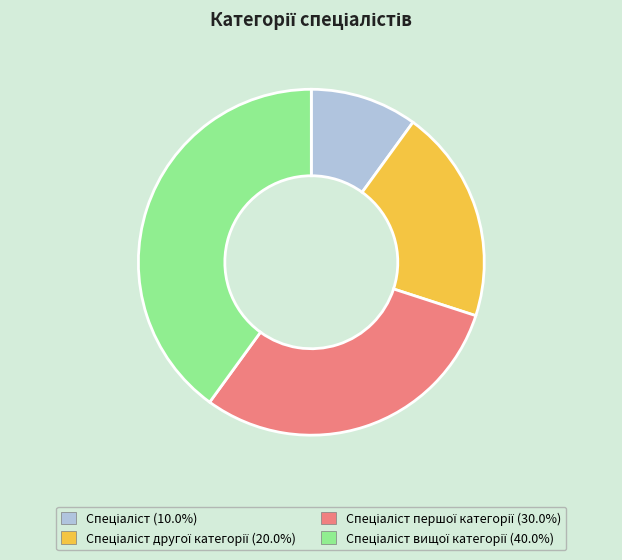

Does any single category account for the majority?

No